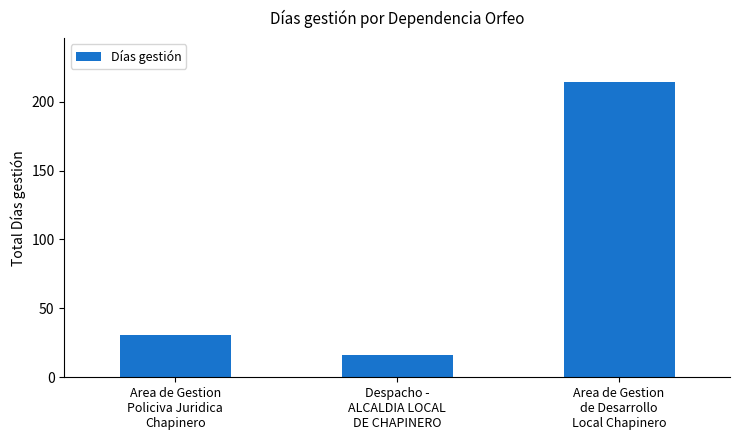

Reading left to right, what are all the values shown in this chart?

31	16	214